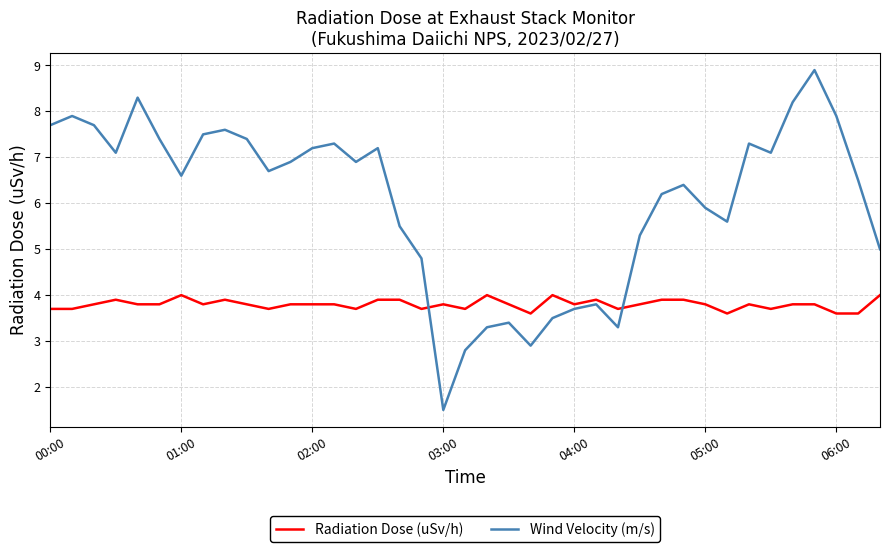

Rank the series by their average value, from lowest to highest.

Radiation Dose (uSv/h), Wind Velocity (m/s)